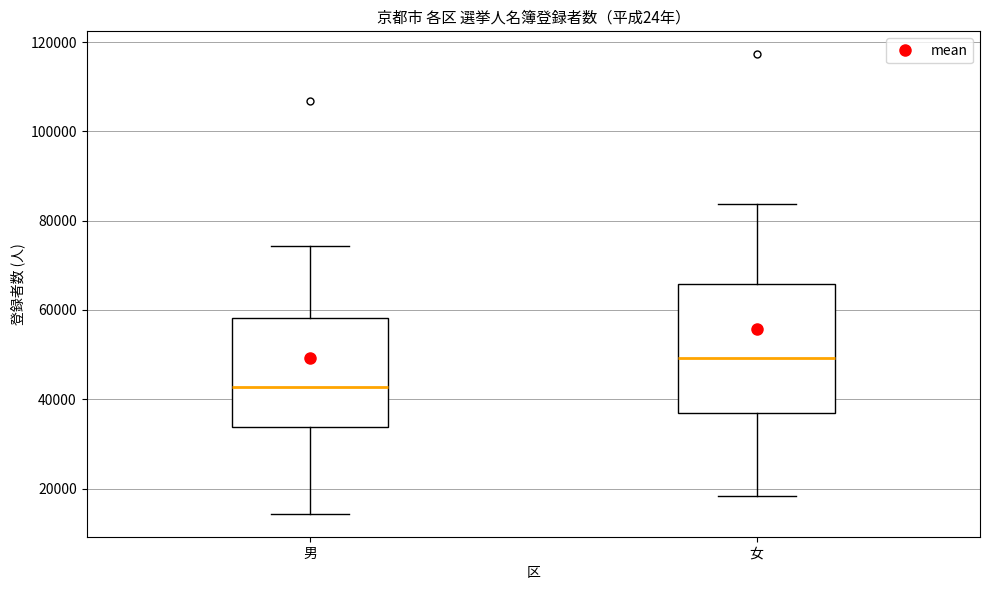

Reading left to right, transcribe this box plot: for each box, give where its median line is, the range the box spans, and where its two whiskers end, as read against the y-axis. The values are not printed on the chart, so give them approximately, as read against the axis.

男: median 42000, box 34000 to 58000, whiskers 14000 to 74000
女: median 50000, box 38000 to 66000, whiskers 18000 to 84000